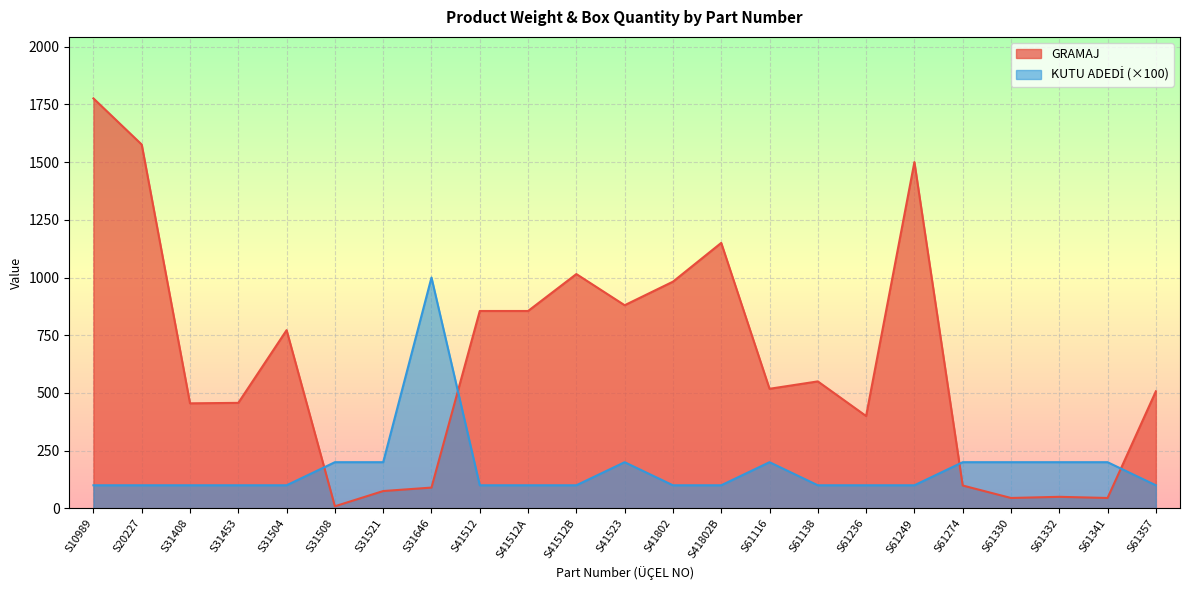

How many values in the GRAMAJ series exceed 518?

11